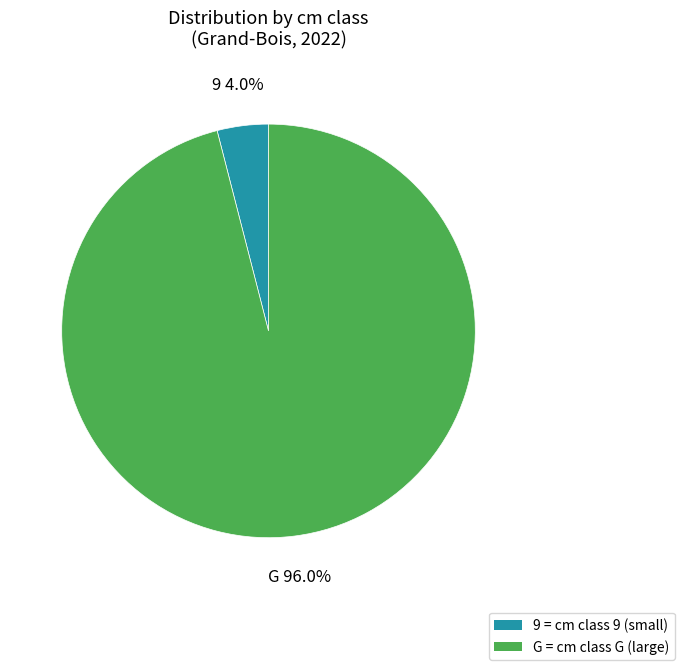

Combined, what portion of the pie is G = cm class G (large) and 9 = cm class 9 (small)?

100.0%